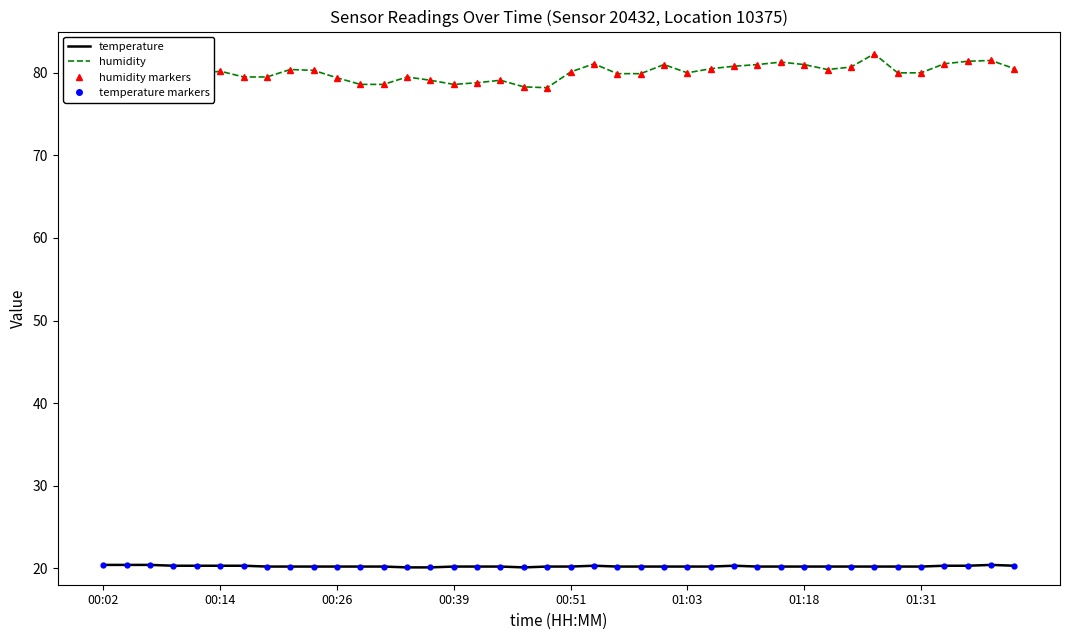

True or false: humidity and temperature intersect in this chart.

False